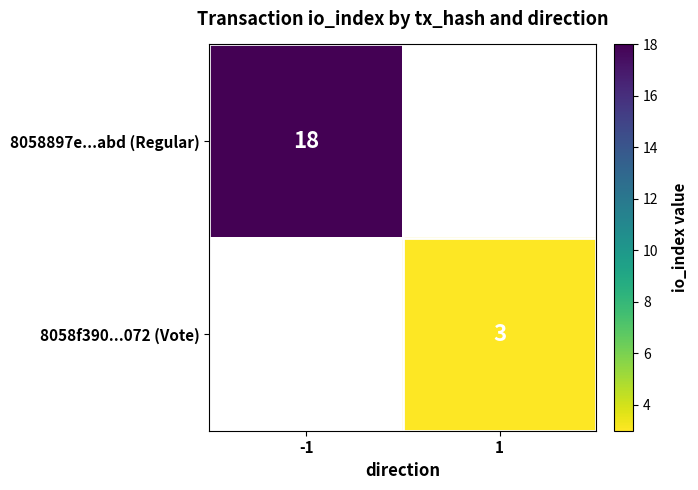

Is it true that 8058f390...072 (Vote) equals 4 at 1?

False